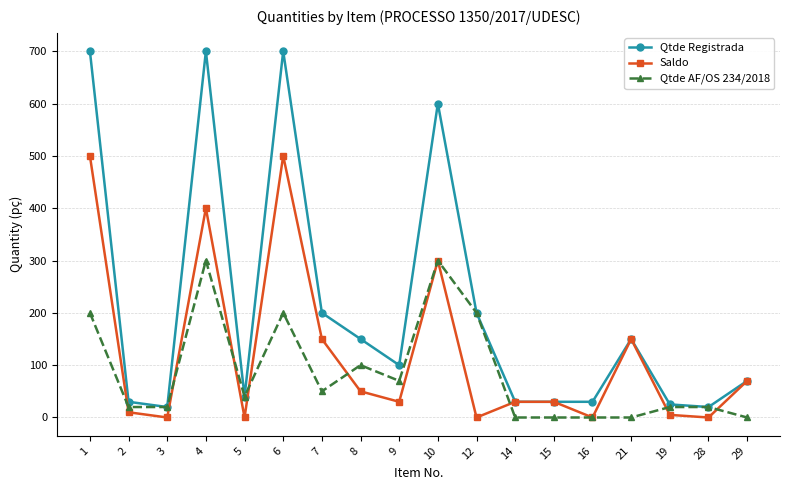

How many data points does each series have?

18